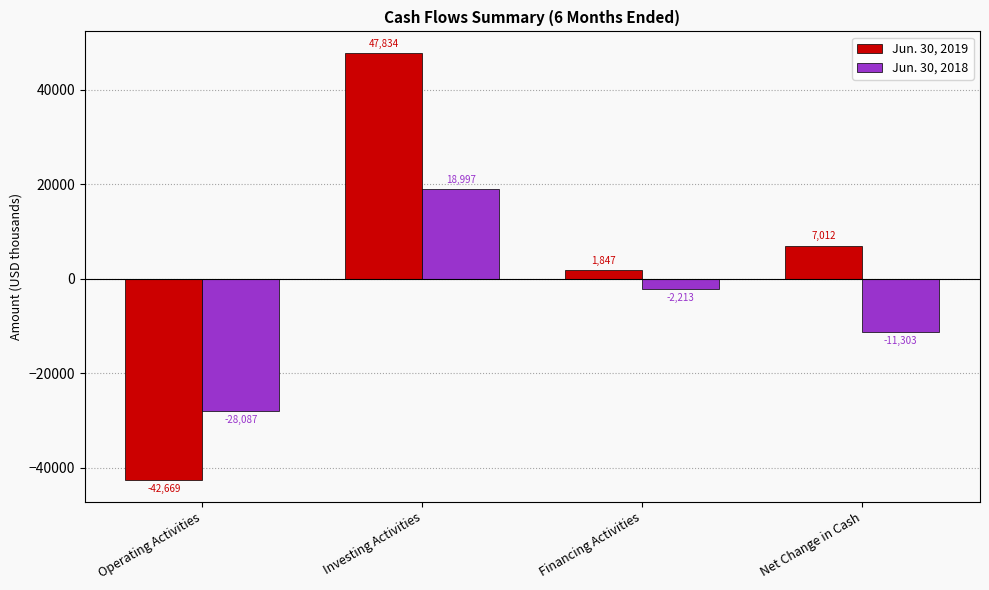

How many positive values does the Jun. 30, 2019 series have?

3